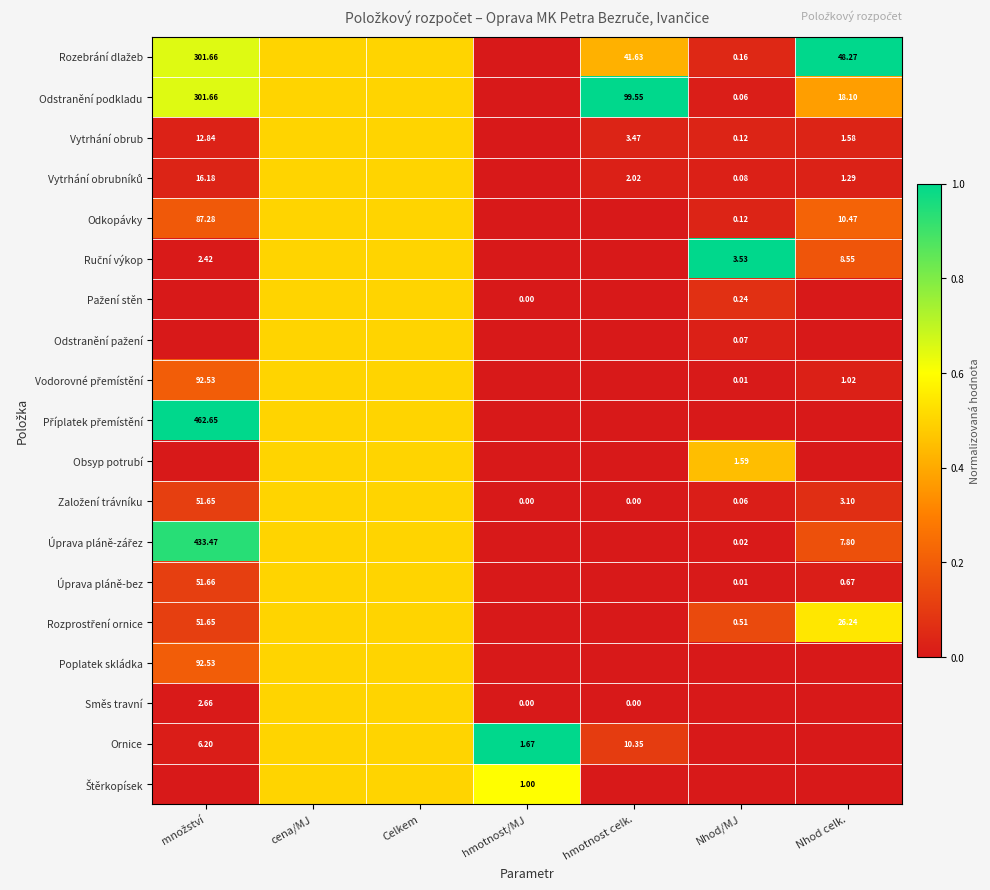

Rank the series at hmotnost/MJ from lowest to highest value.

Rozebrání dlažeb, Odstranění podkladu, Vytrhání obrub, Vytrhání obrubníků, Odkopávky, Ruční výkop, Odstranění pažení, Vodorovné přemístění, Příplatek přemístění, Obsyp potrubí, Úprava pláně-zářez, Úprava pláně-bez, Rozprostření ornice, Poplatek skládka, Založení trávníku, Pažení stěn, Směs travní, Štěrkopísek, Ornice